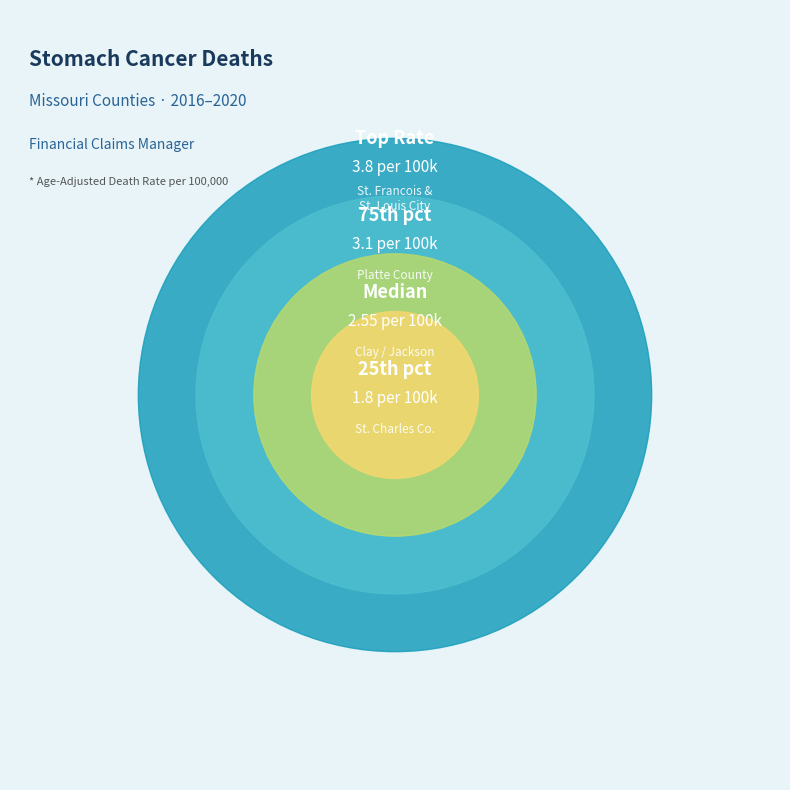

Do Greene County and Clay County together represent more than half of the pie?

No